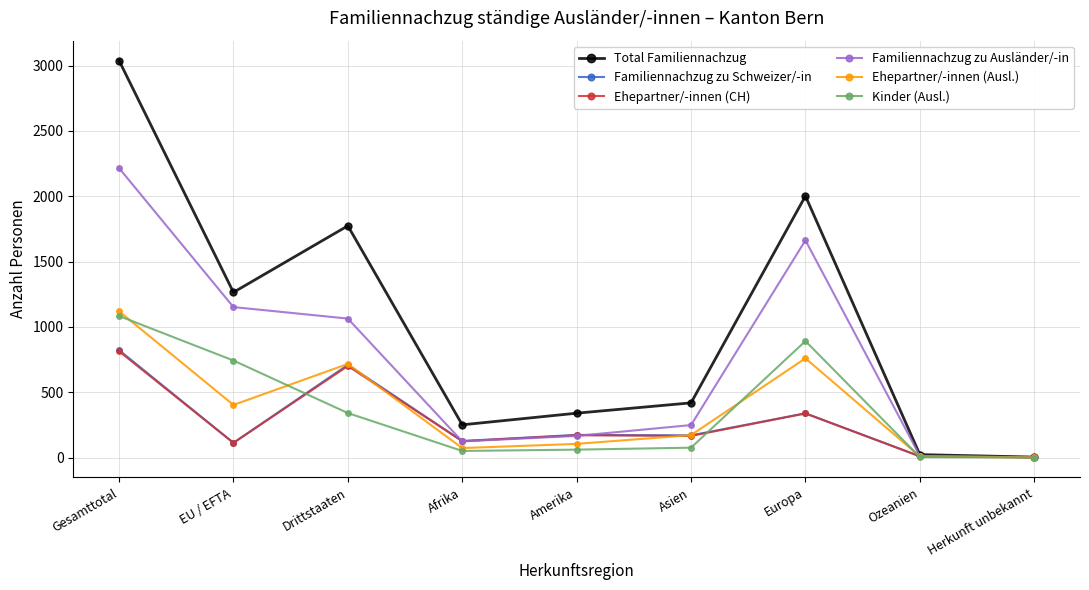

Where is the first local minimum for Familiennachzug zu Schweizer/-in?

EU / EFTA